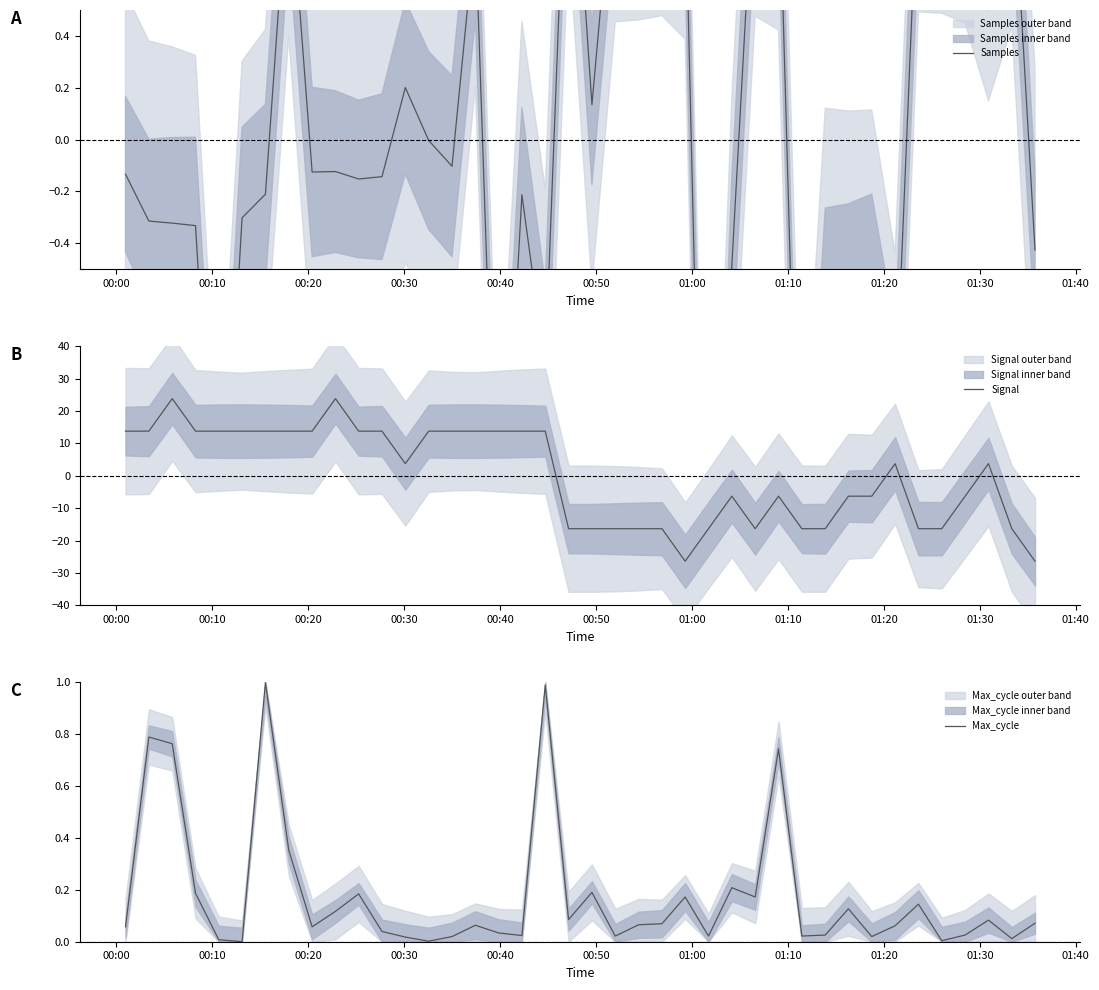

What is the greatest value displayed?

23.8